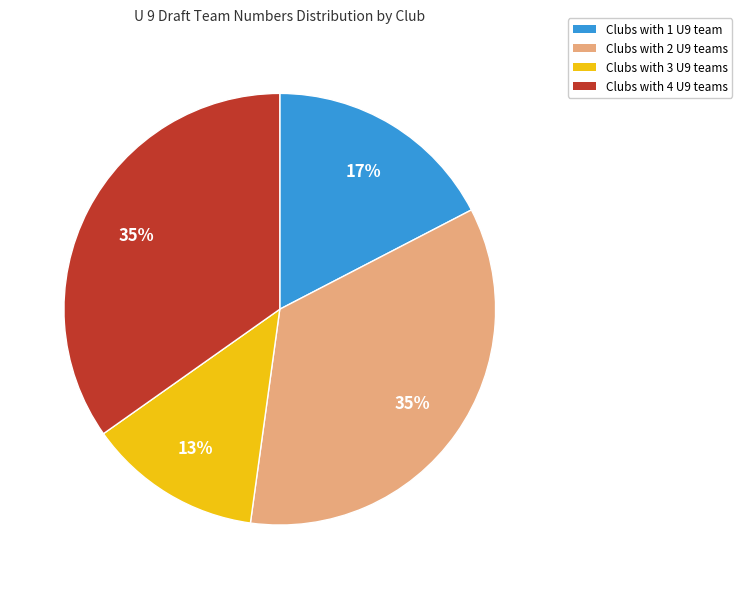

To the nearest percent, what portion does Clubs with 4 U9 teams represent?

35%